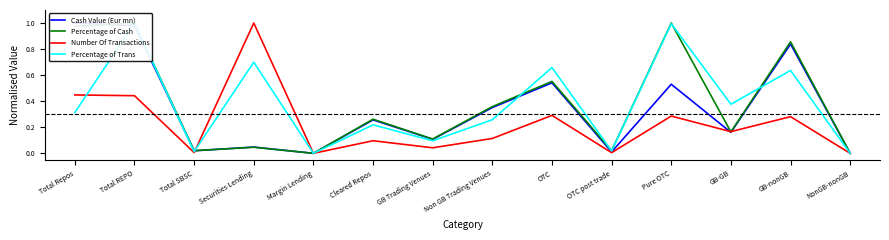

What is the average value of the Percentage of Cash series?

0.4